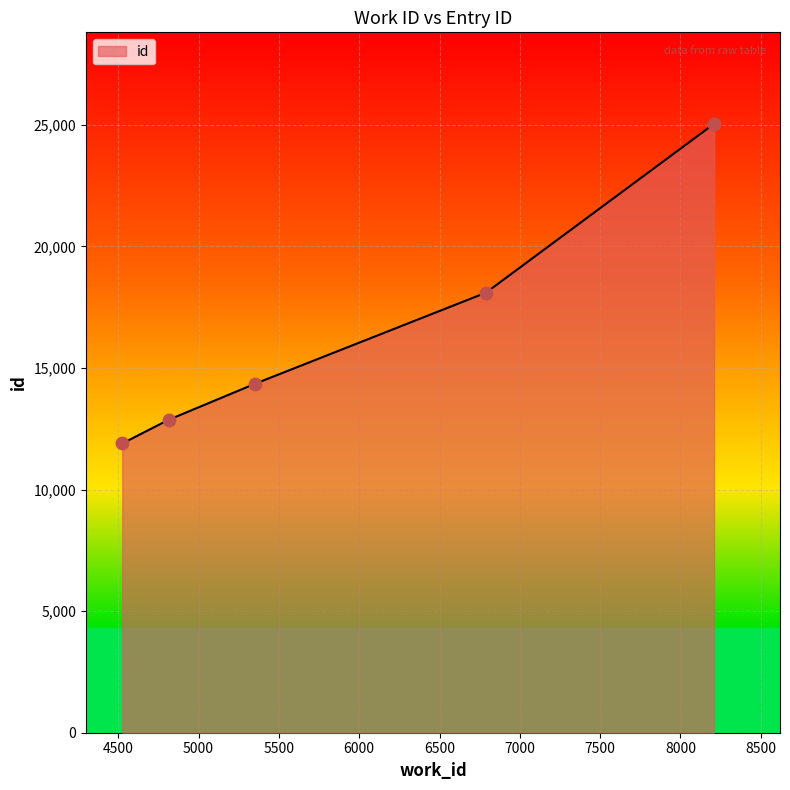

What is the change in value from 4525 to 6789?

+6202